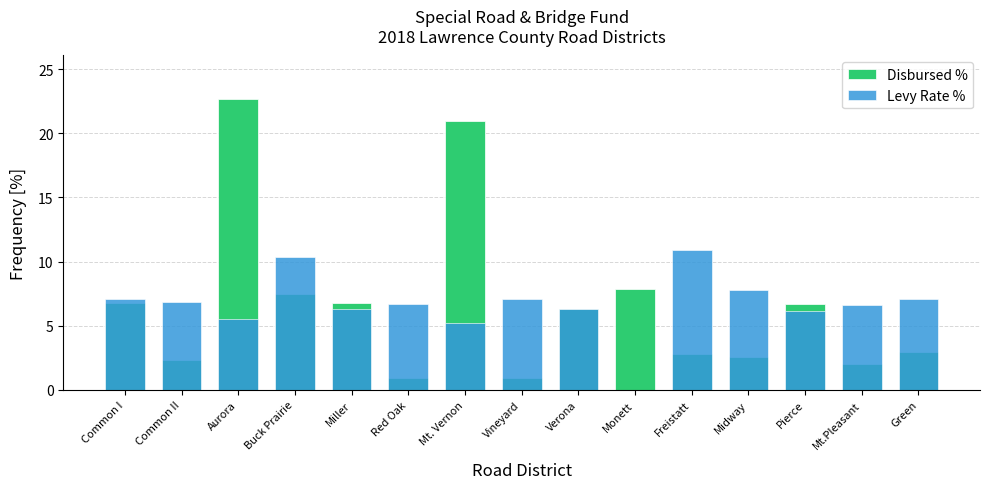

What is the spread (max minus min) of values at Midway?

5.2